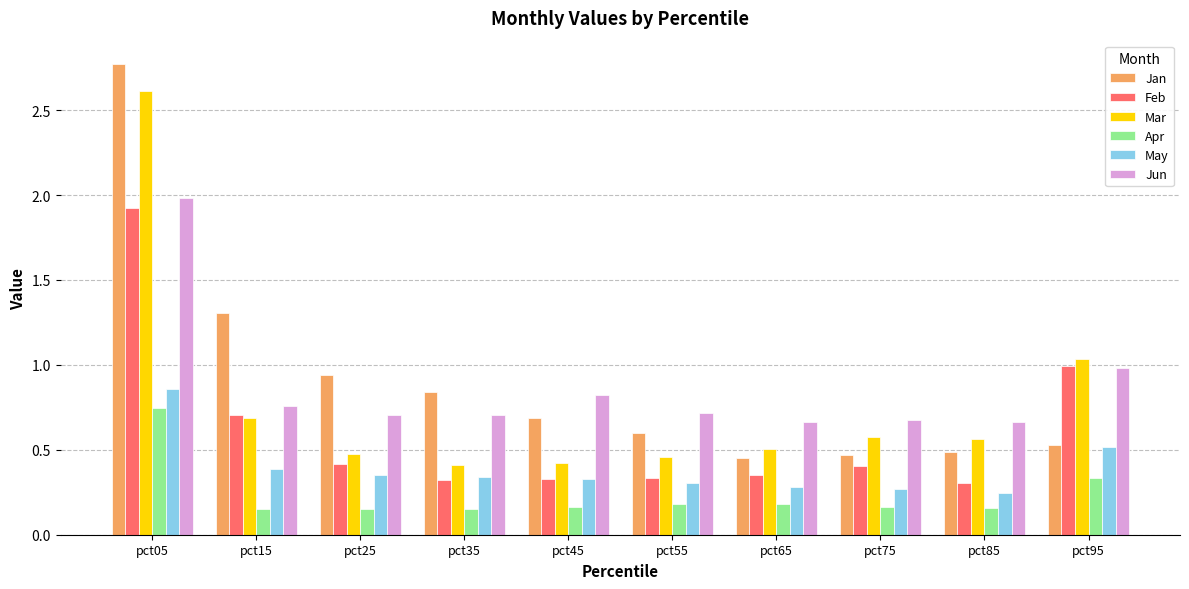

Which category has the highest value across all series?

pct05